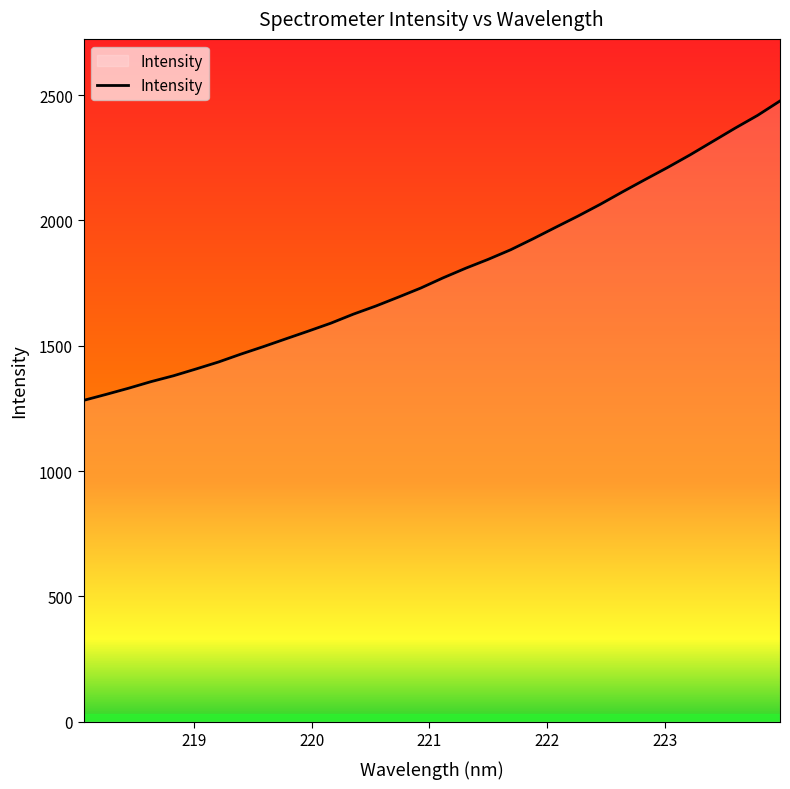

What is the maximum value shown in the chart?

2476.4